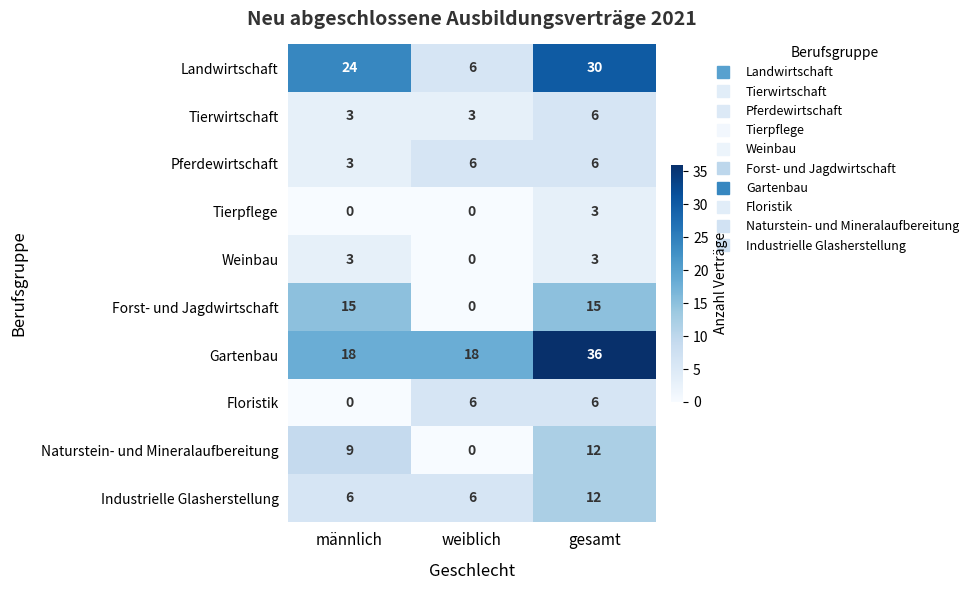

How many distinct data groups are displayed?

10